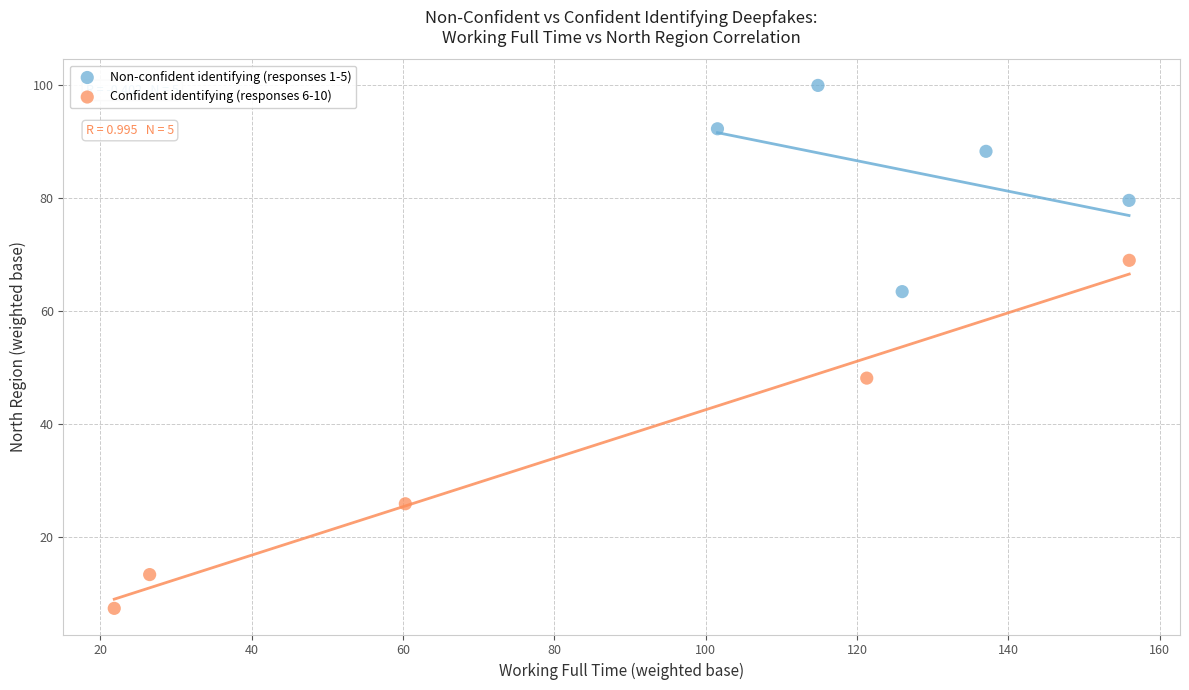

Which series reaches the maximum Y coordinate?

Non-confident identifying (responses 1-5)